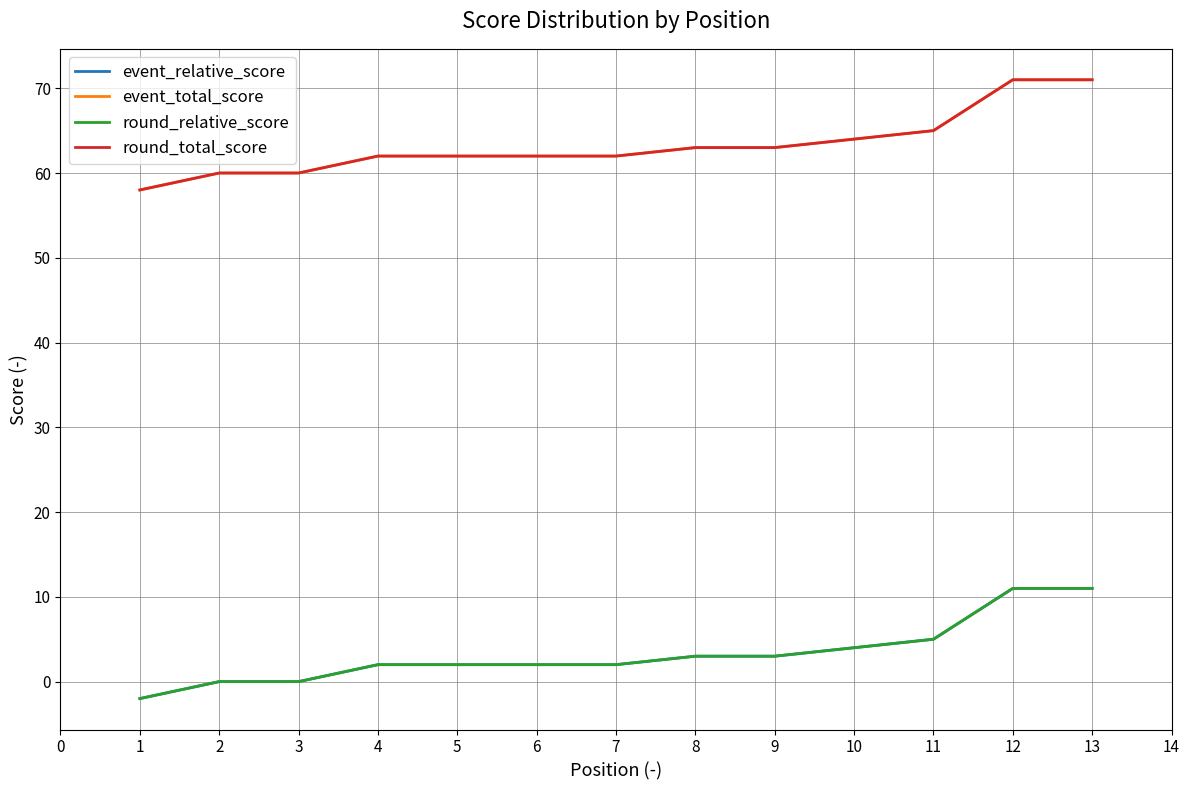

What is the difference between the highest and lowest values at 12?

60